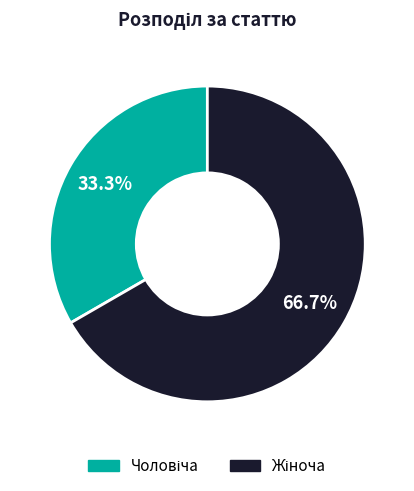

Is there any slice that represents more than half of the pie?

Yes